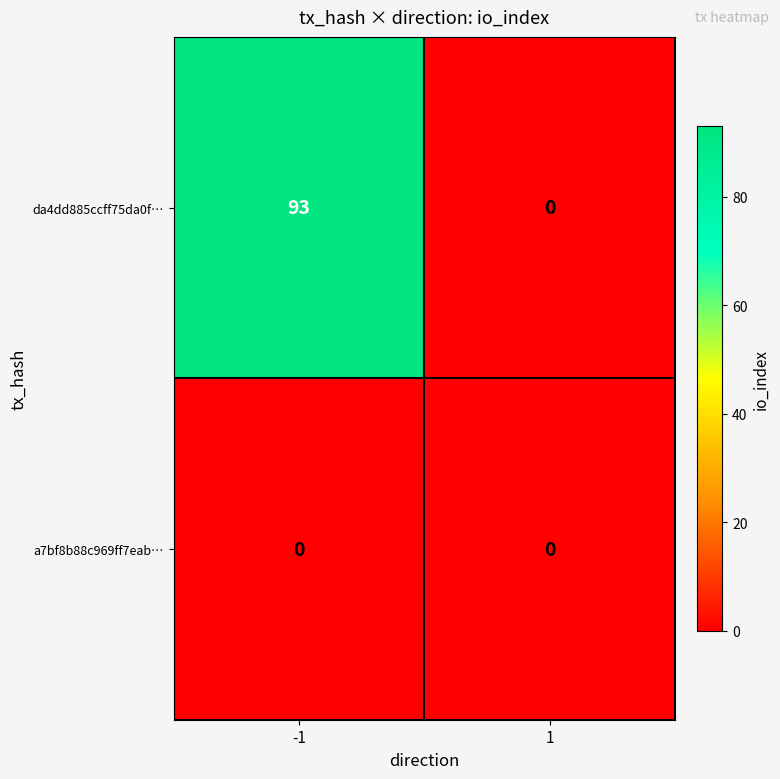

Between -1 and 1, which series saw the biggest shift?

da4dd885ccff75da0f…